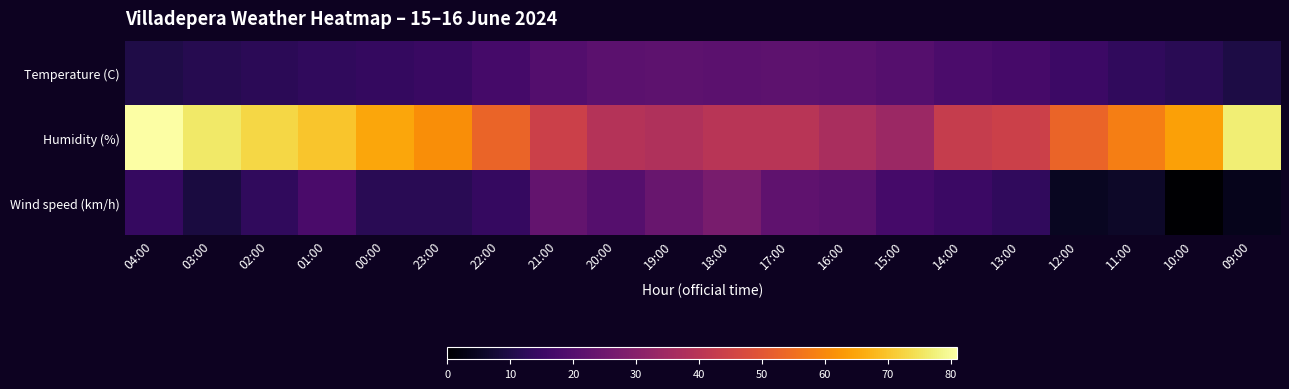

Between 12:00 and 00:00, which is larger?

12:00